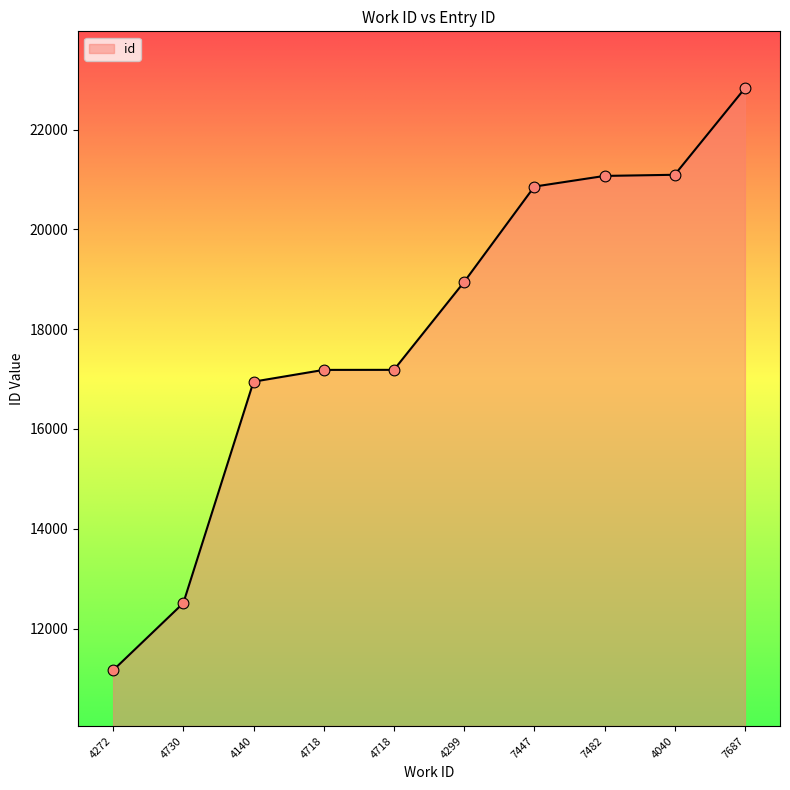

What is the ratio of the value at 4730 to the value at 7447?

0.6